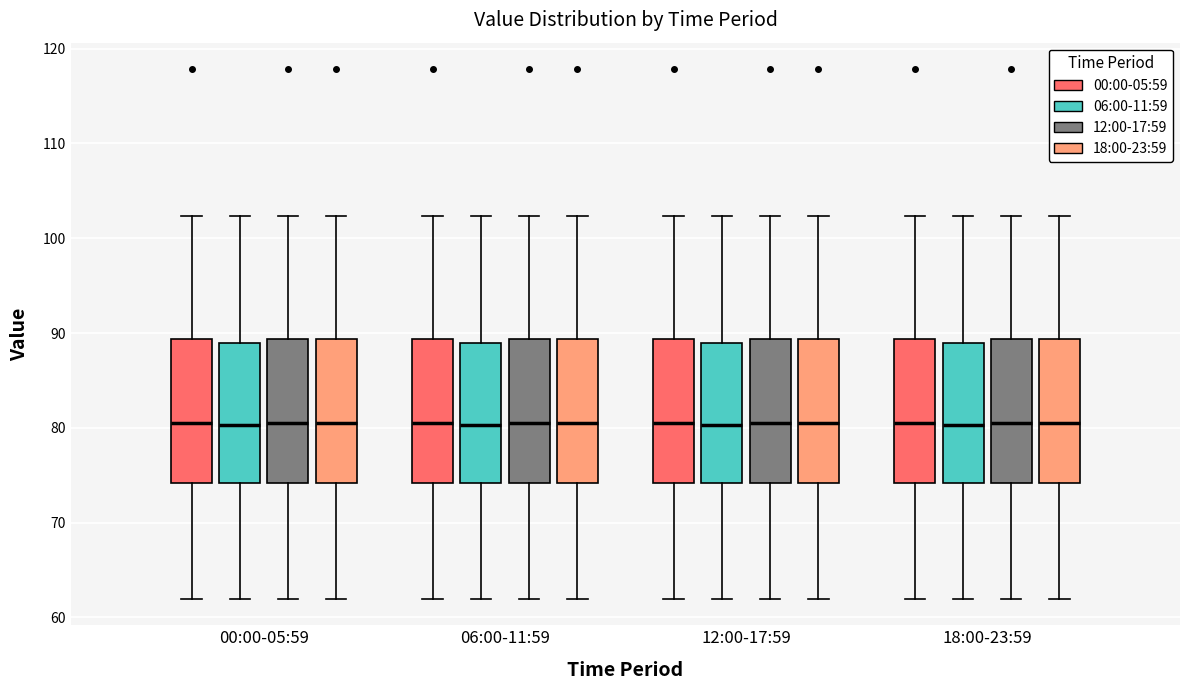

Reading left to right, transcribe this box plot: for each box, give where its median line is, the range the box spans, and where its two whiskers end, as read against the y-axis. The values are not printed on the chart, so give them approximately, as read against the axis.

00:00-05:59 (00:00-05:59): median 81, box 74 to 89, whiskers 62 to 102
00:00-05:59 (06:00-11:59): median 80, box 74 to 89, whiskers 62 to 102
00:00-05:59 (12:00-17:59): median 81, box 74 to 89, whiskers 62 to 102
00:00-05:59 (18:00-23:59): median 81, box 74 to 89, whiskers 62 to 102
06:00-11:59 (00:00-05:59): median 81, box 74 to 89, whiskers 62 to 102
06:00-11:59 (06:00-11:59): median 80, box 74 to 89, whiskers 62 to 102
06:00-11:59 (12:00-17:59): median 81, box 74 to 89, whiskers 62 to 102
06:00-11:59 (18:00-23:59): median 81, box 74 to 89, whiskers 62 to 102
12:00-17:59 (00:00-05:59): median 81, box 74 to 89, whiskers 62 to 102
12:00-17:59 (06:00-11:59): median 80, box 74 to 89, whiskers 62 to 102
12:00-17:59 (12:00-17:59): median 81, box 74 to 89, whiskers 62 to 102
12:00-17:59 (18:00-23:59): median 81, box 74 to 89, whiskers 62 to 102
18:00-23:59 (00:00-05:59): median 81, box 74 to 89, whiskers 62 to 102
18:00-23:59 (06:00-11:59): median 80, box 74 to 89, whiskers 62 to 102
18:00-23:59 (12:00-17:59): median 81, box 74 to 89, whiskers 62 to 102
18:00-23:59 (18:00-23:59): median 81, box 74 to 89, whiskers 62 to 102